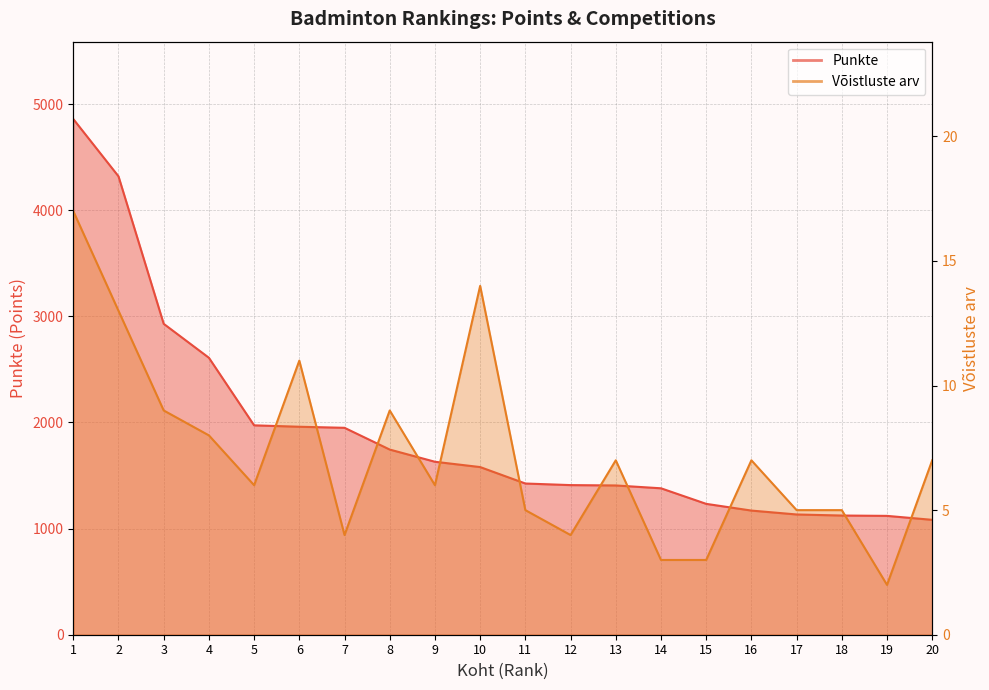

Rank the categories by Võistluste arv value from lowest to highest.

19, 14, 15, 7, 12, 11, 17, 18, 5, 9, 13, 16, 20, 4, 3, 8, 6, 2, 10, 1